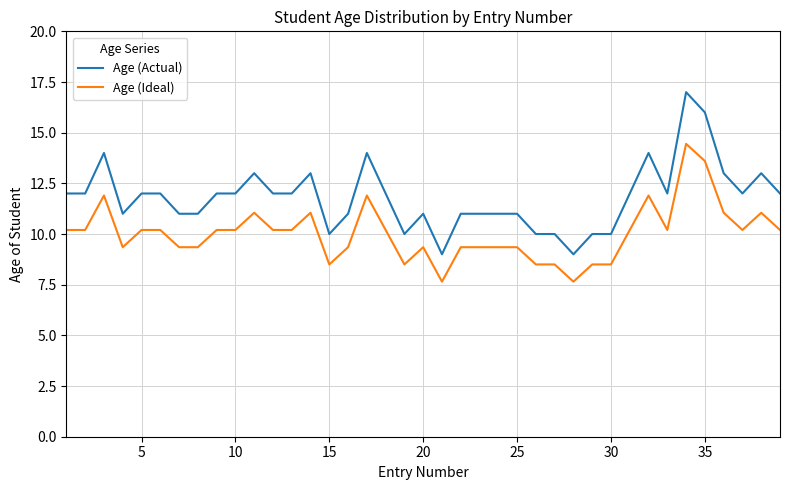

Which series has the largest total across all categories?

Age (Actual)